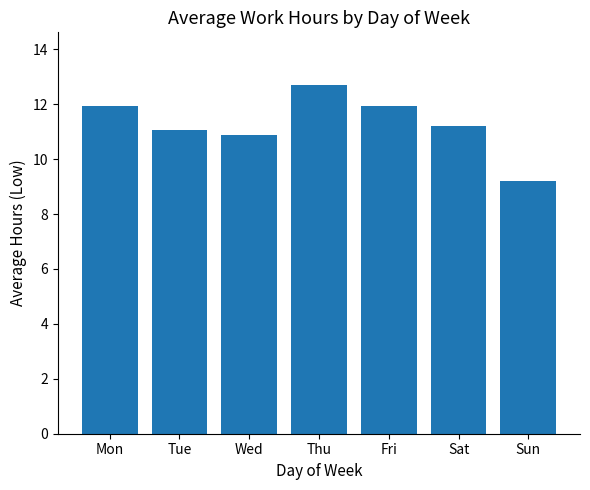

What is the difference between the maximum and minimum values?

3.5